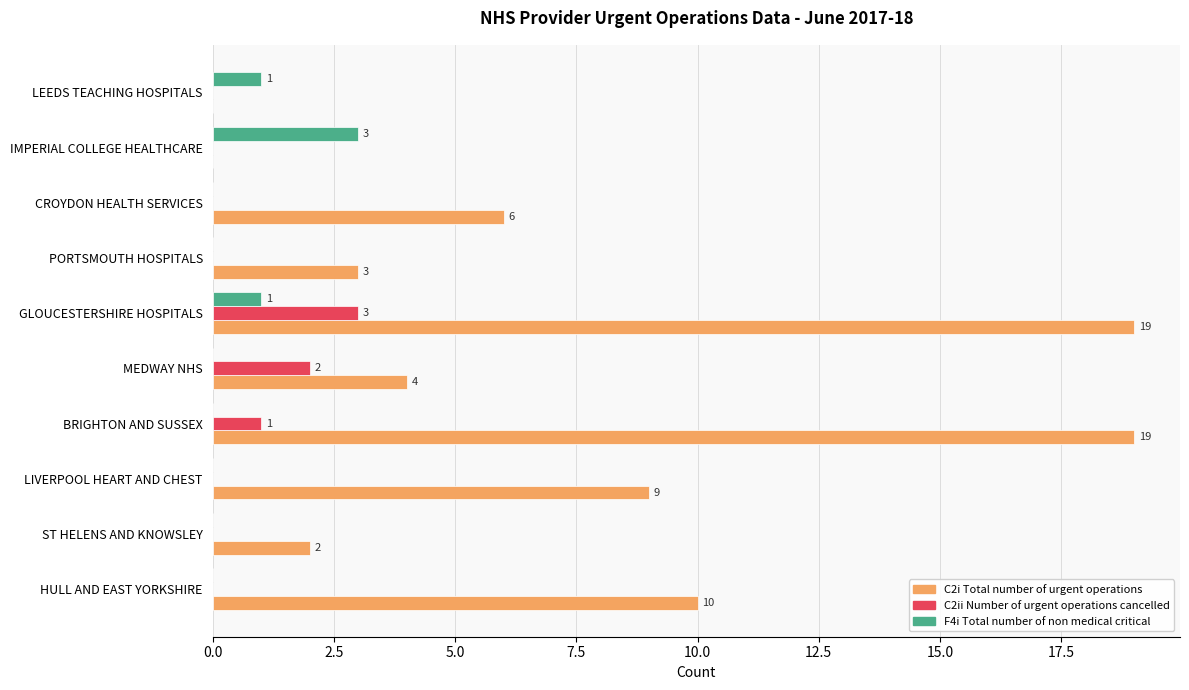

Between HULL AND EAST YORKSHIRE and LEEDS TEACHING HOSPITALS, which series saw the biggest shift?

C2i Total number of urgent operations